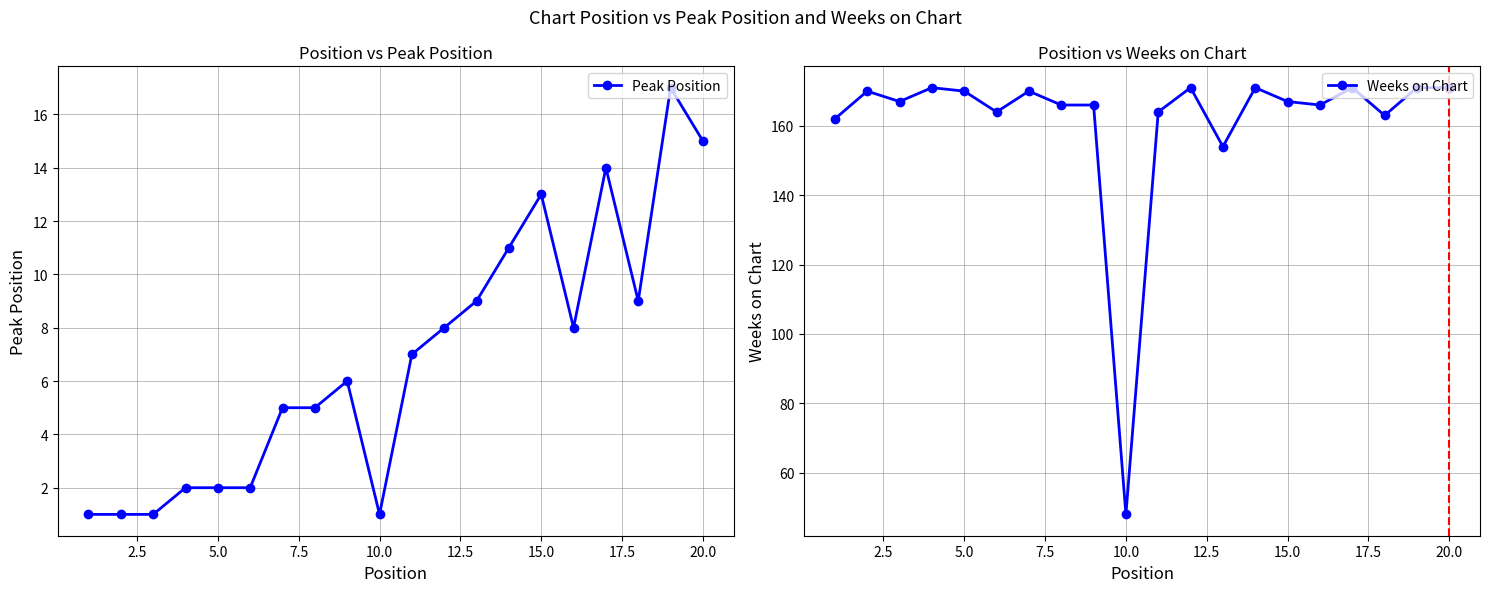

True or false: Peak Position has more than 2 interior local peaks.

True